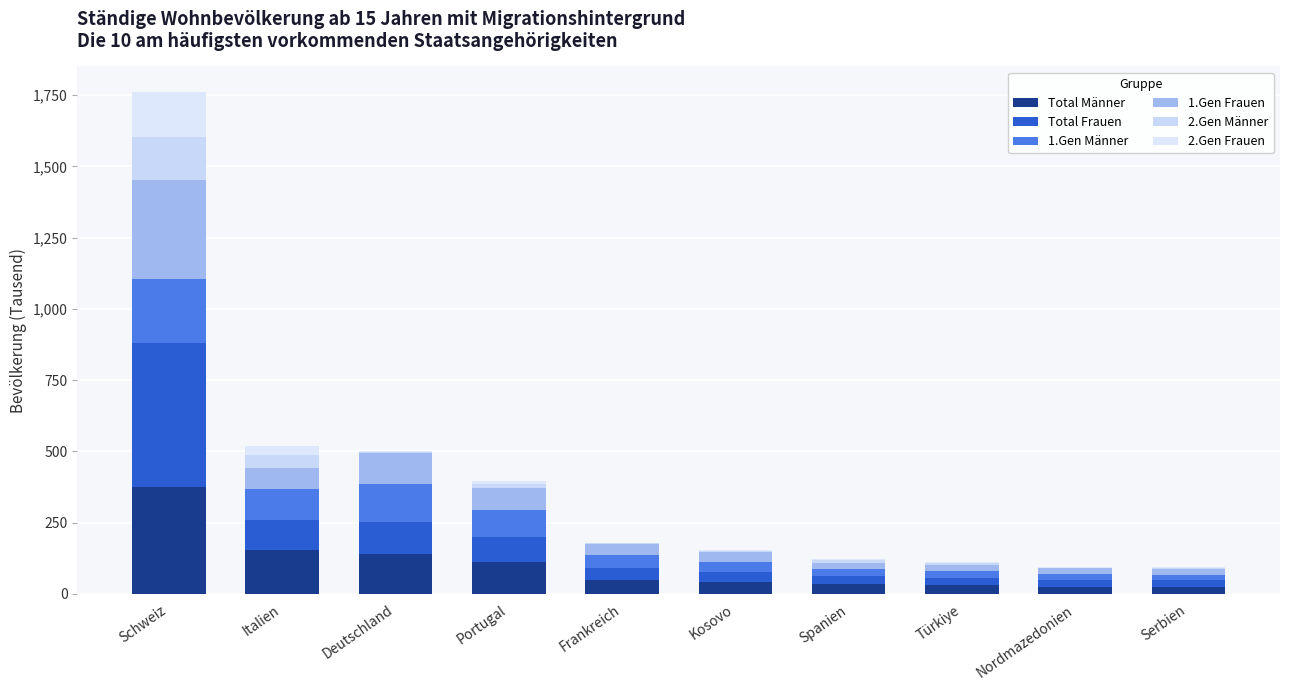

Between Türkiye and Serbien, which series saw the biggest shift?

Total Männer